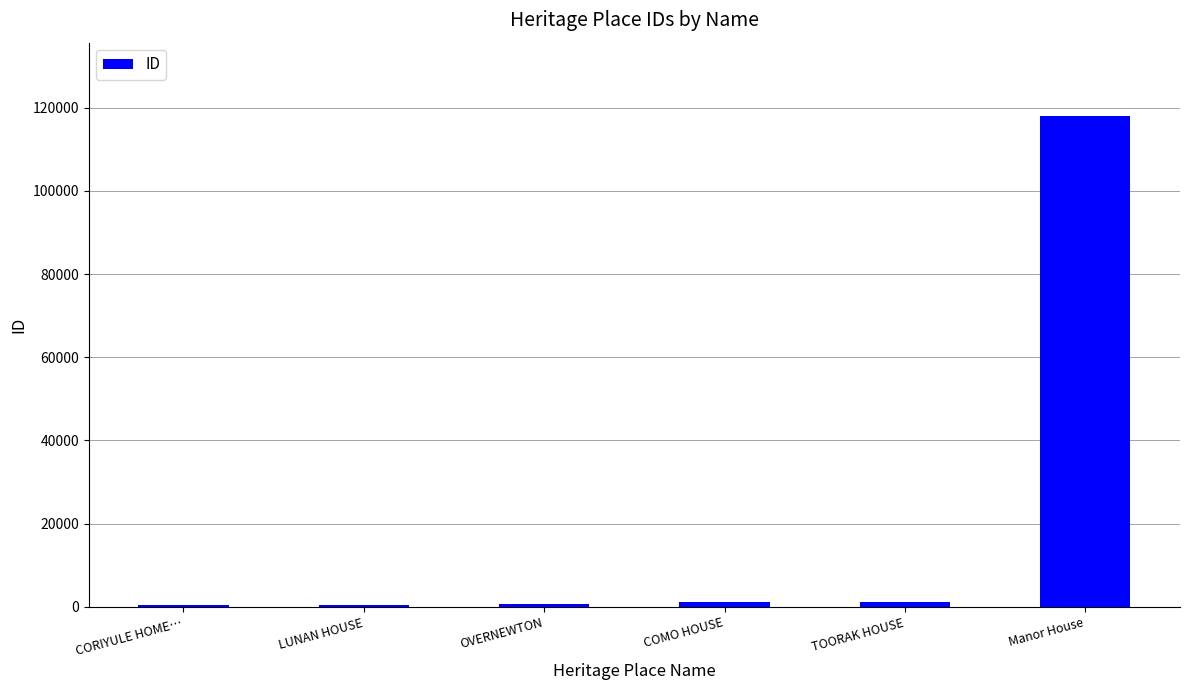

Which category has the highest value across all series?

Manor House